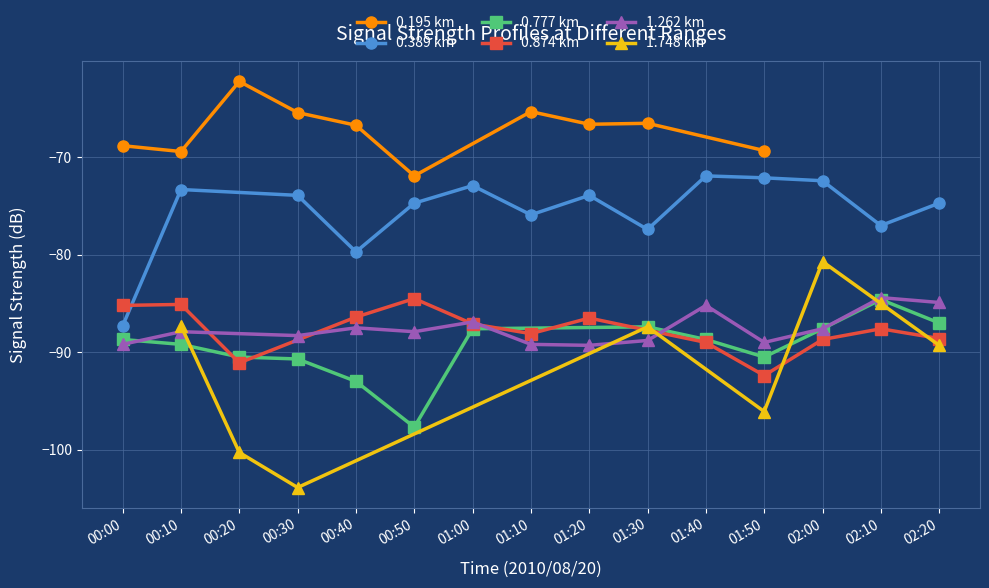

True or false: 0.389 km and 1.262 km cross at least once.

False